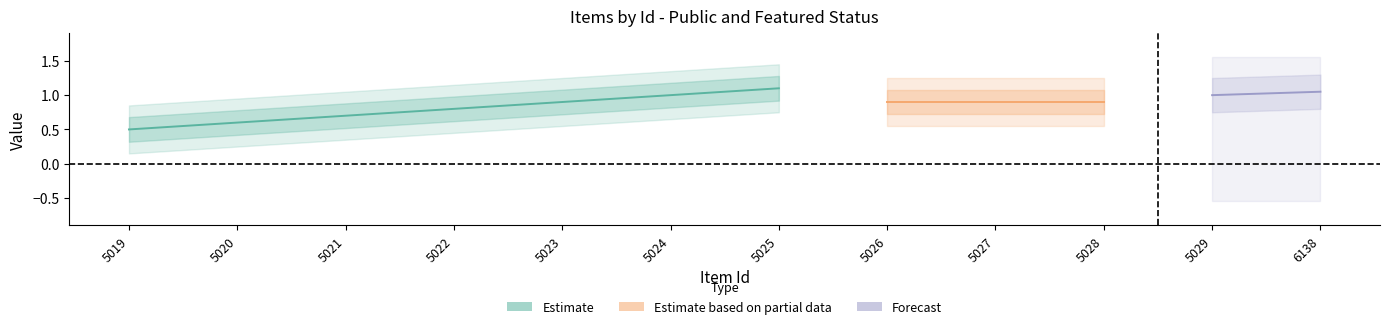

What is the sum of all public values?

12